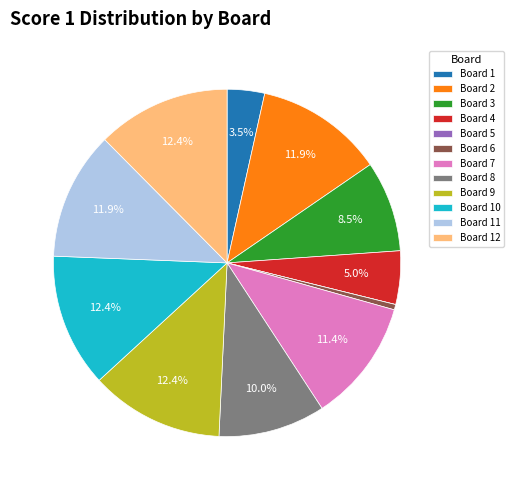

To the nearest percent, what is the average slice percentage?

8%